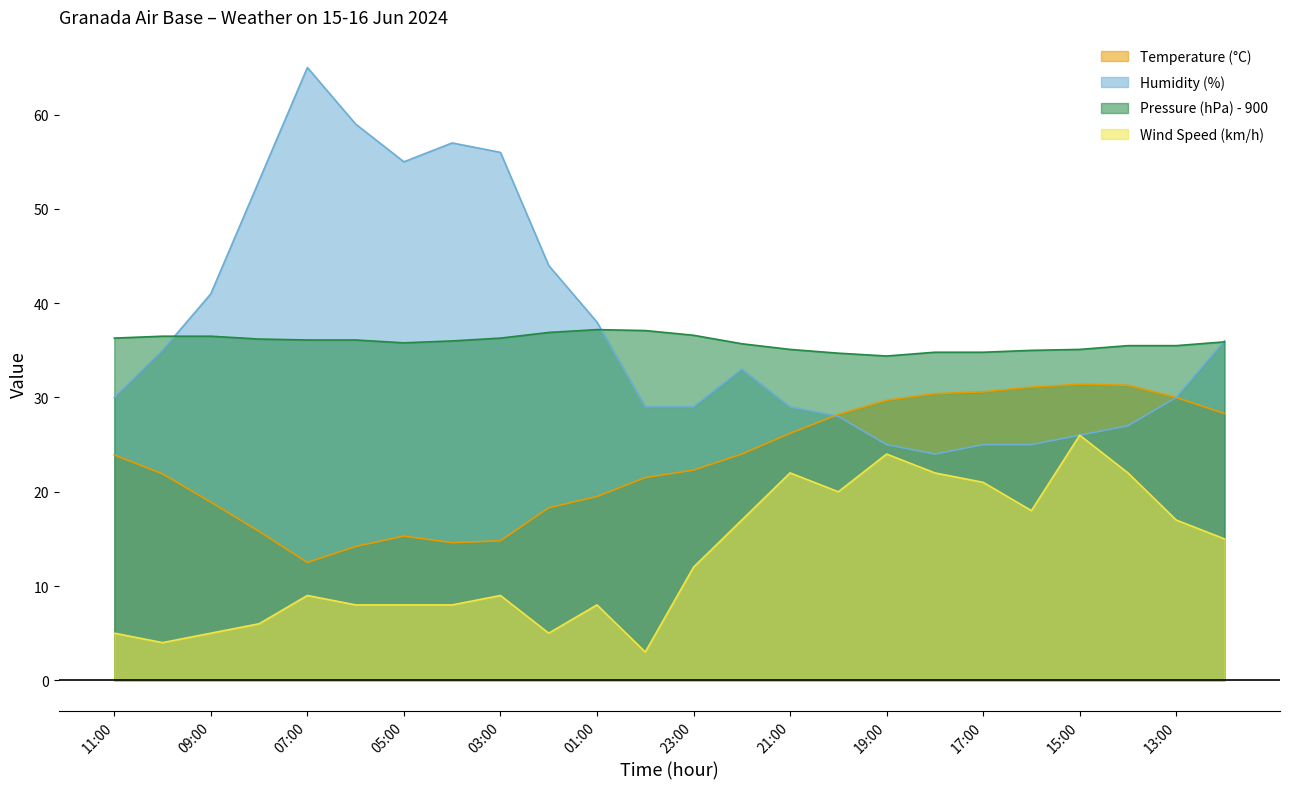

Which series has the largest total across all categories?

Humidity (%)